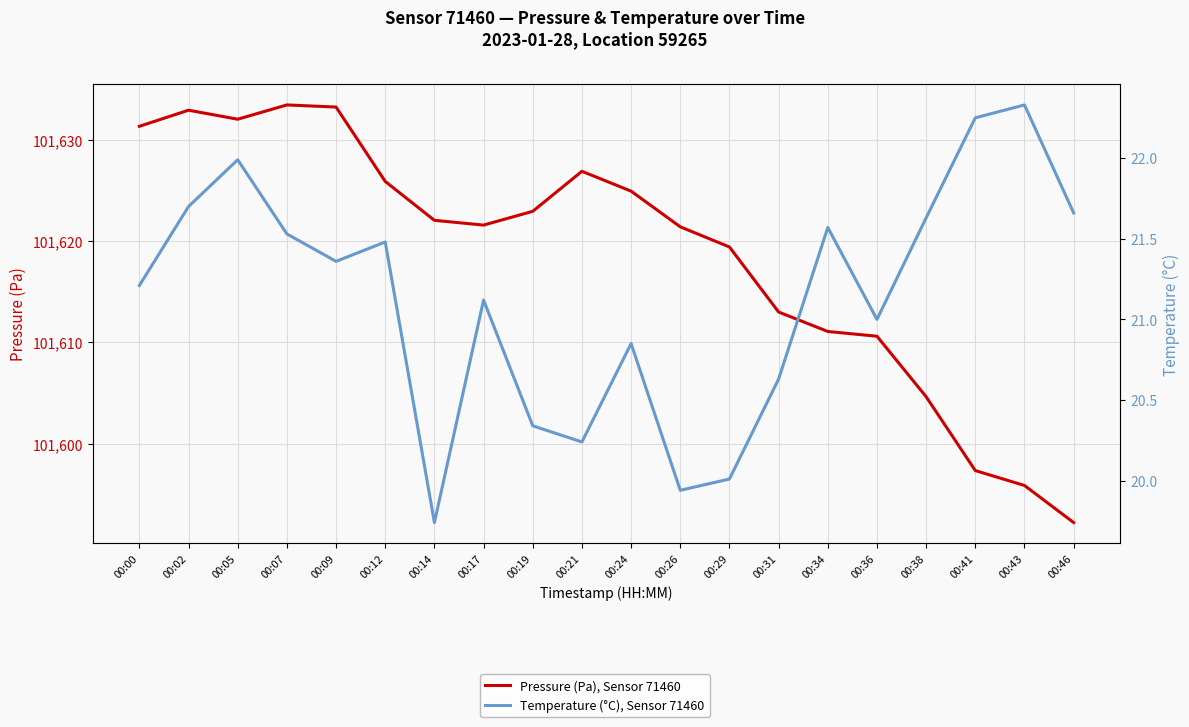

True or false: Temperature (°C), Sensor 71460 and Pressure (Pa), Sensor 71460 cross at least once.

False